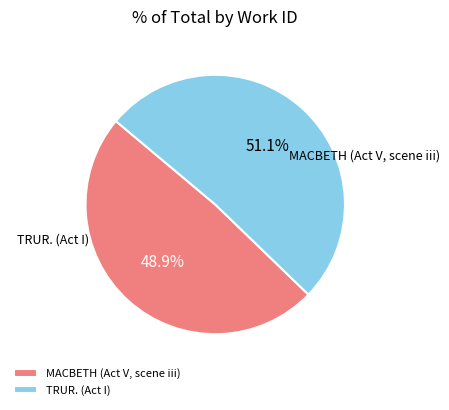

Which slice is the largest?

TRUR. (Act I)